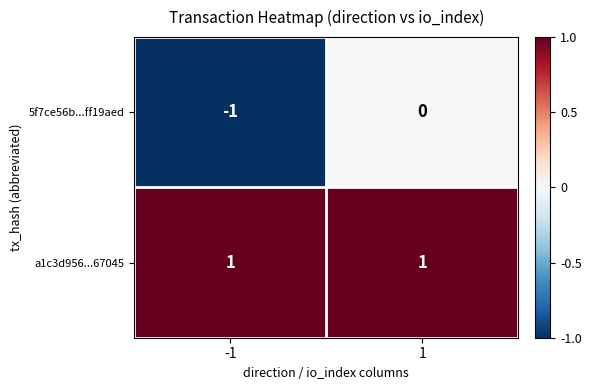

List the series in order of their overall mean, lowest first.

5f7ce56b...ff19aed, a1c3d956...67045